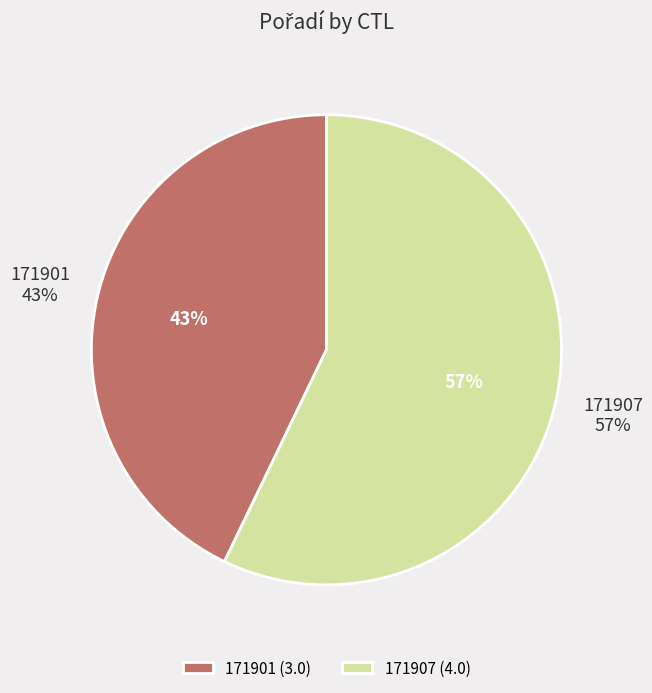

What percentage is NOT represented by 171901?

57.1%